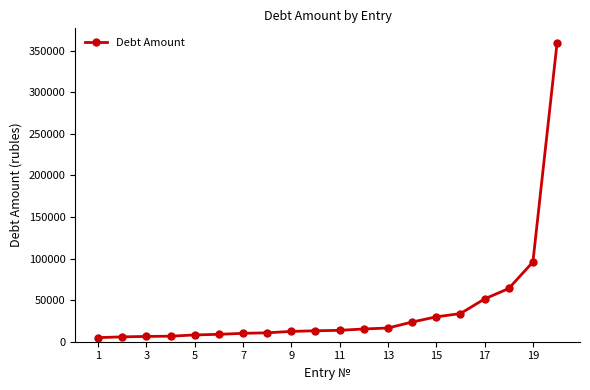

What is the average value?

39529.1